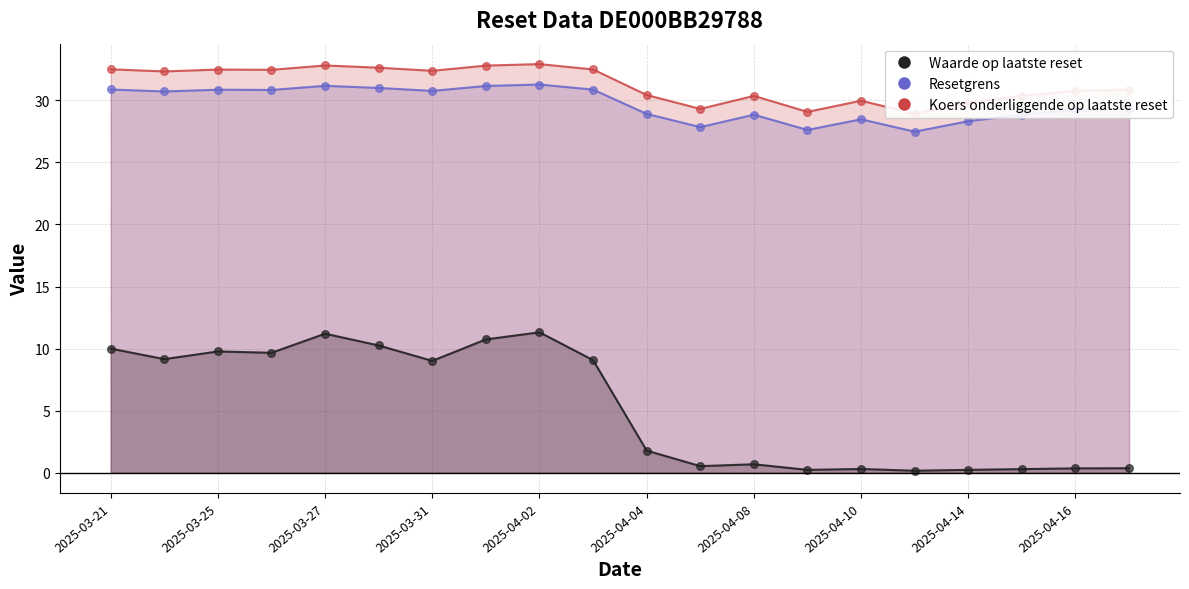

Is the value of Koers onderliggende op laatste reset at 2025-04-09 greater than the value of Resetgrens at 2025-04-09?

Yes